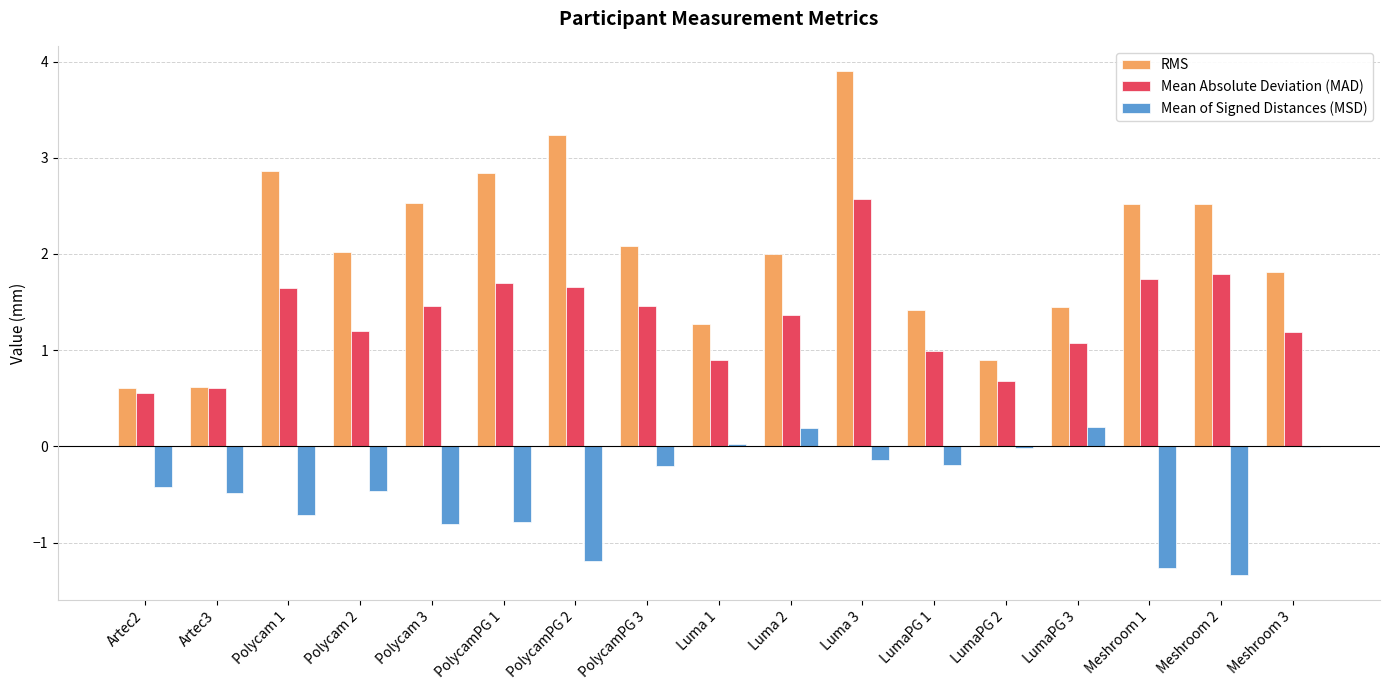

How many groups of bars are there?

17